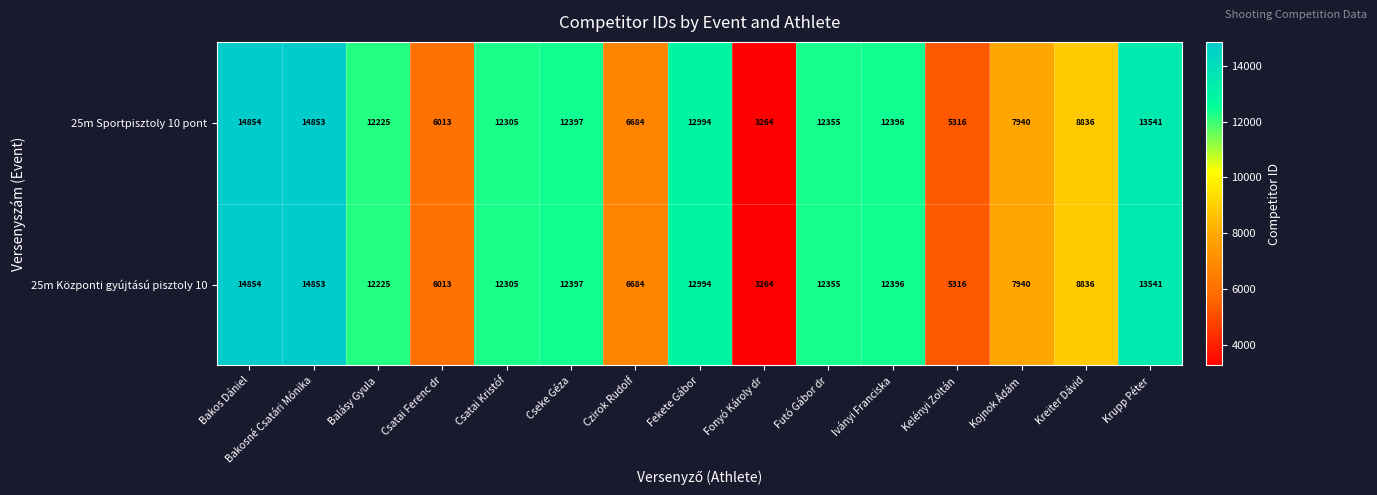

Count the number of categories in the chart.

15